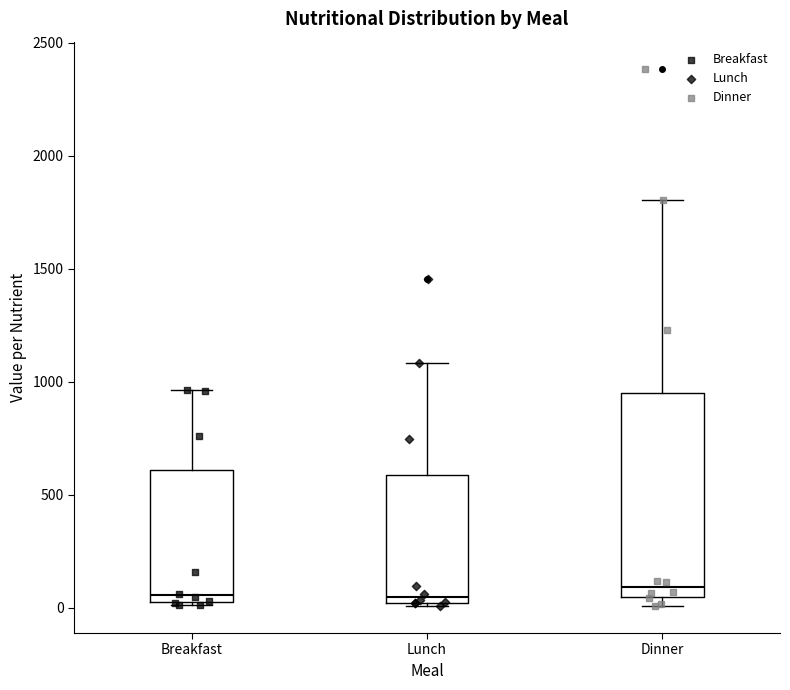

Reading left to right, read every box against the y-axis: the position of its median line, the range the box covers, and the ends of its whiskers. The values are not printed on the chart, so give them approximately, as read against the axis.

Breakfast: median 50 (just above the box's lower edge), box 50 to 600, whiskers 0 to 950
Lunch: median 50, box 0 to 600, whiskers 0 (just below the box's lower edge) to 1100
Dinner: median 100, box 50 to 950, whiskers 0 to 1800